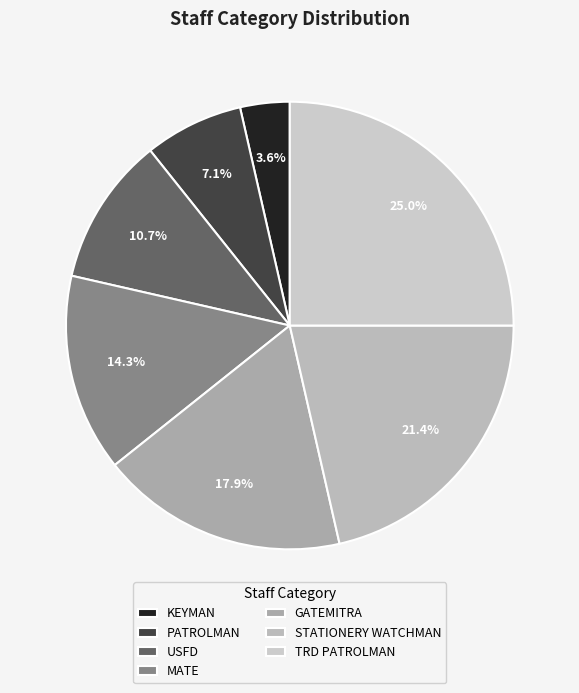

How many slices are in this pie chart?

7